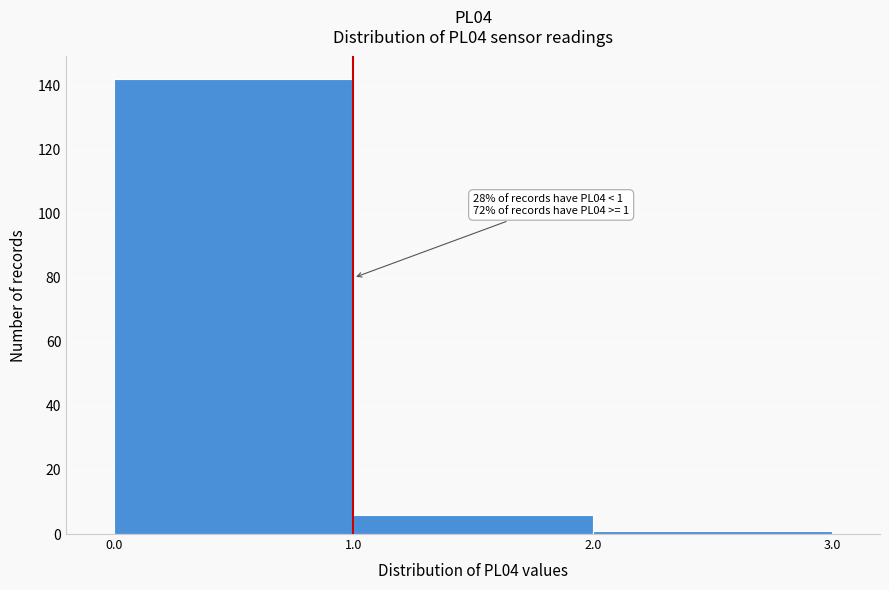

Over which range of the x-axis is the bar tallest?

0.0 to 1.0